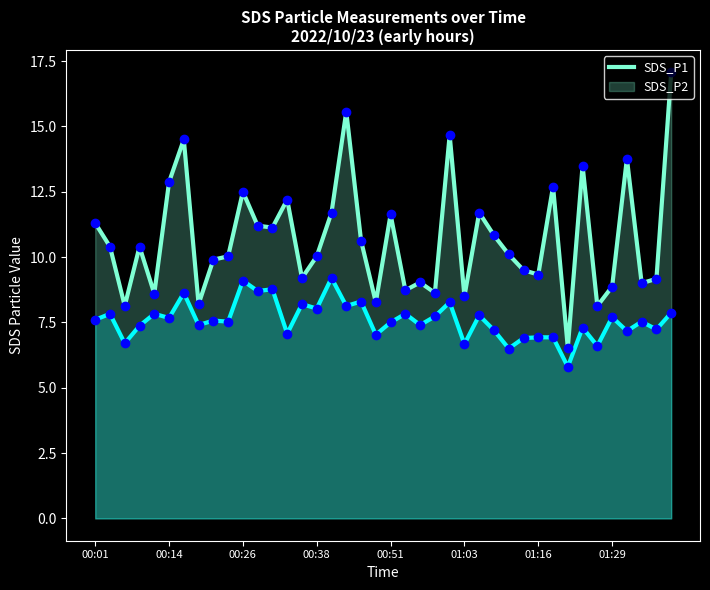

What is the total value across all series at 28?

16.6